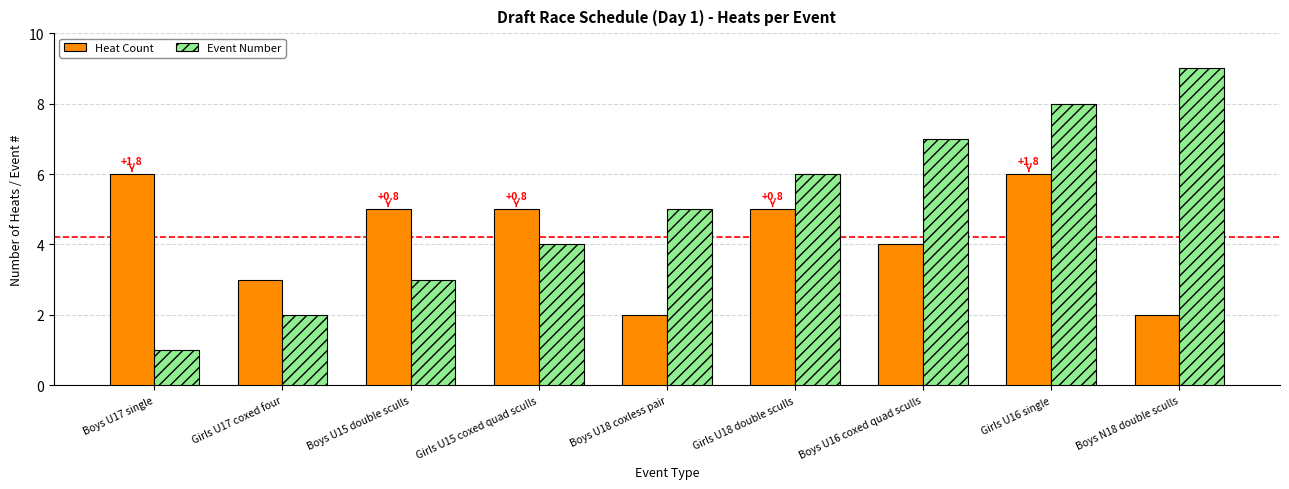

At which category is the sum across all series the highest?

Girls U16 single